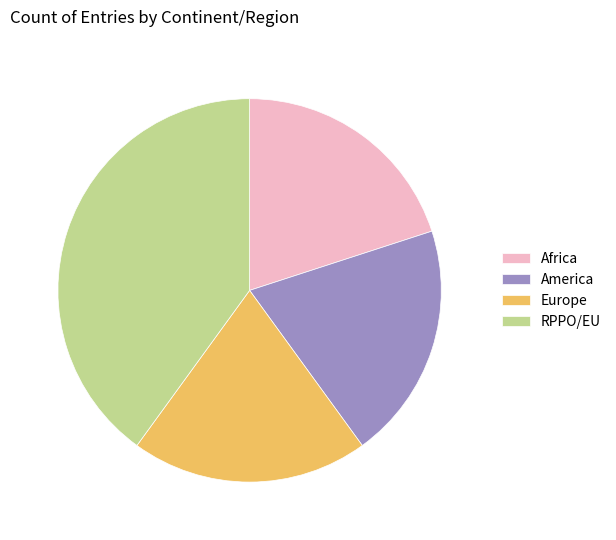

Which slice is the largest?

RPPO/EU